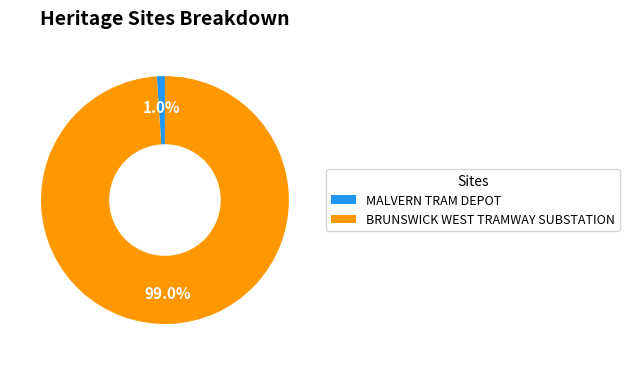

To the nearest percent, what percentage of the pie is MALVERN TRAM DEPOT?

1%